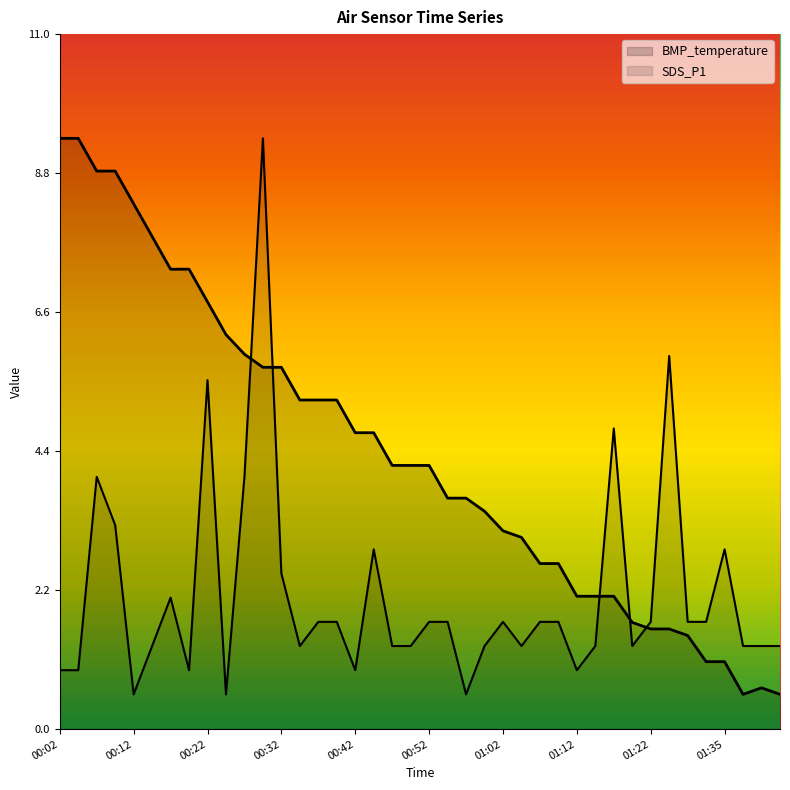

Where does the SDS_P1 series first go above 1?

00:07